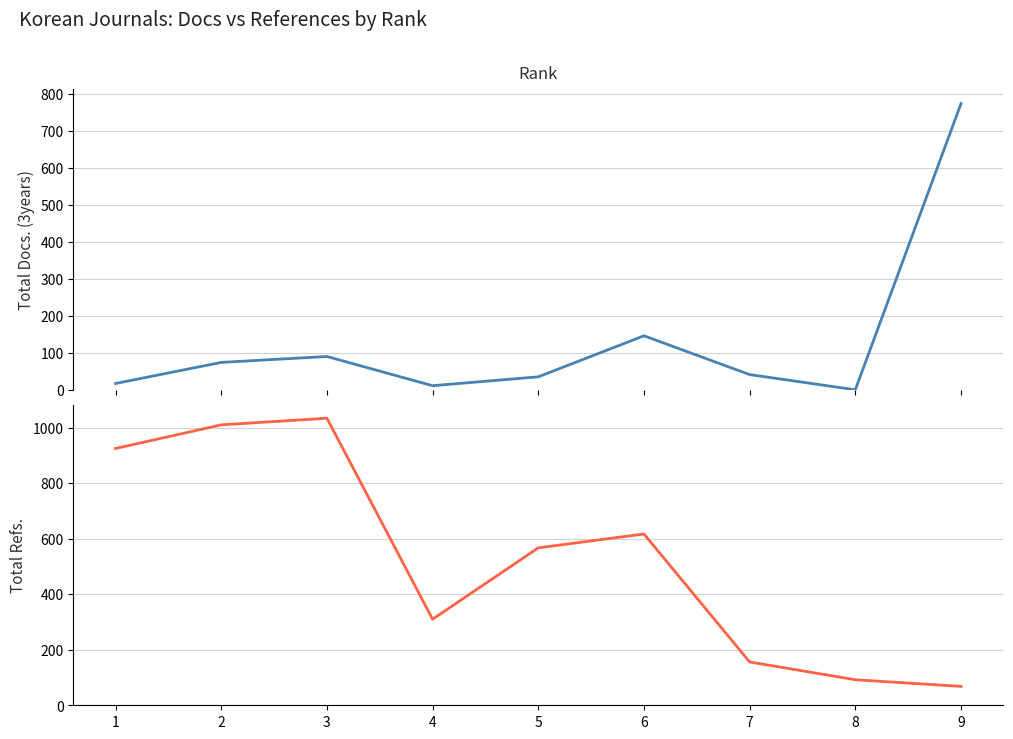

Is the value of Total Docs. (3years) at 4 greater than the value of Total Refs. at 7?

No